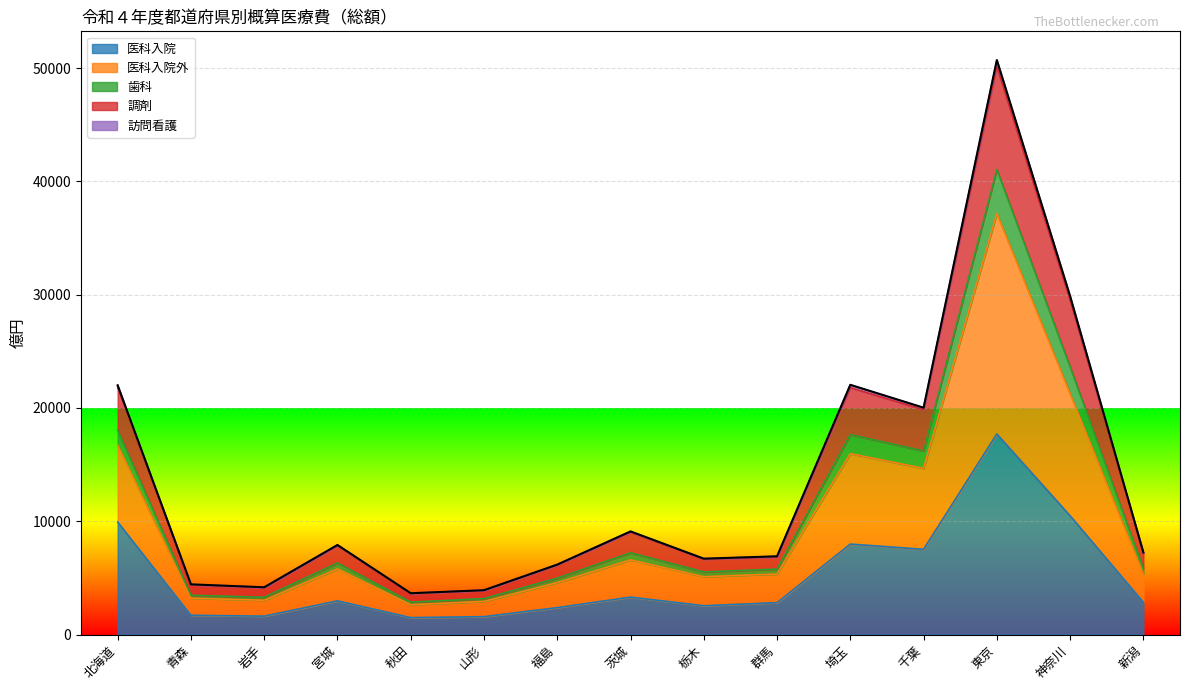

The value of 歯科 at 千葉 is 28070. True or false?

False